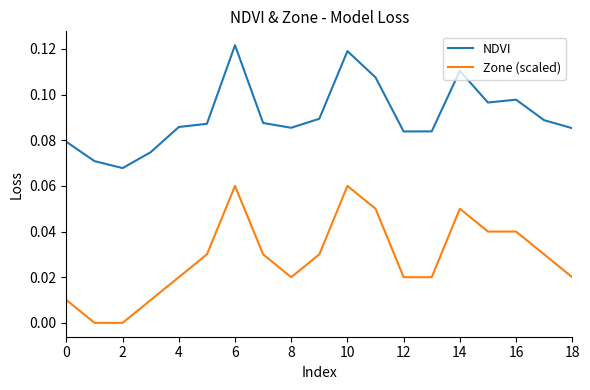

True or false: Zone (scaled) and NDVI intersect in this chart.

False